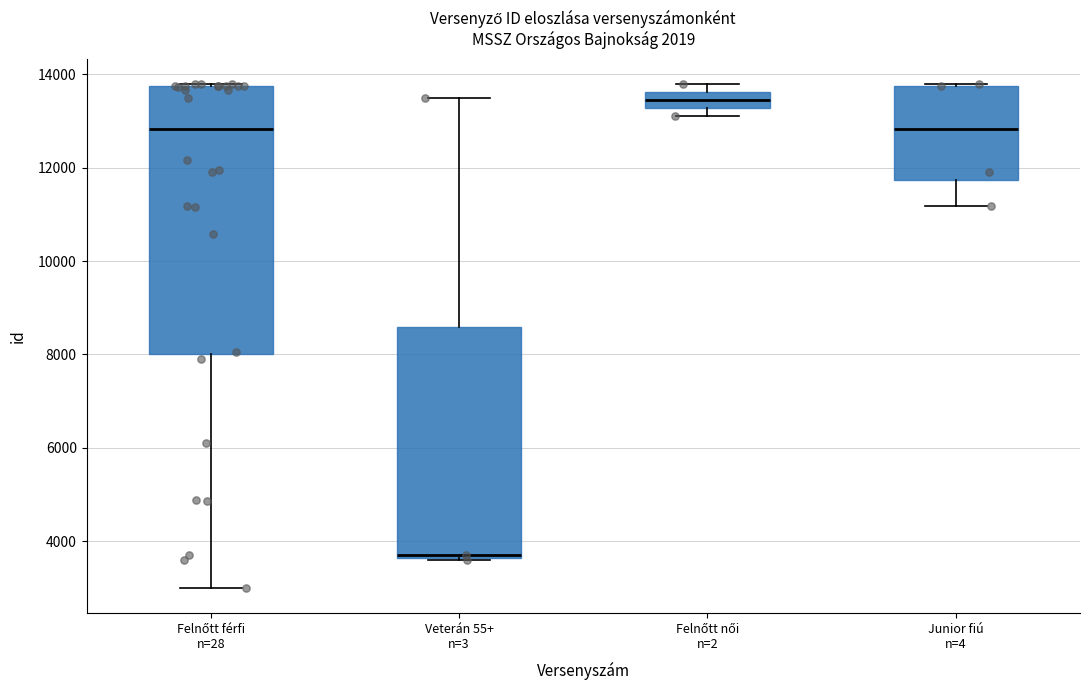

Which box has the highest median line?

Felnőtt női n=2